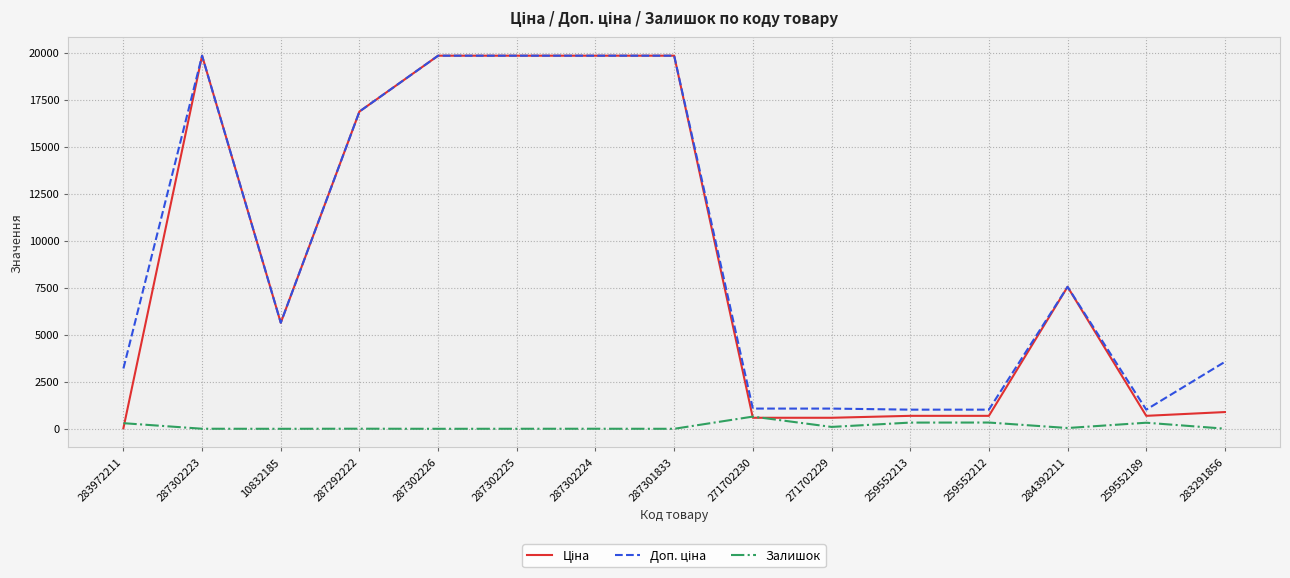

At how many categories does at least one series exceed 15735?

6